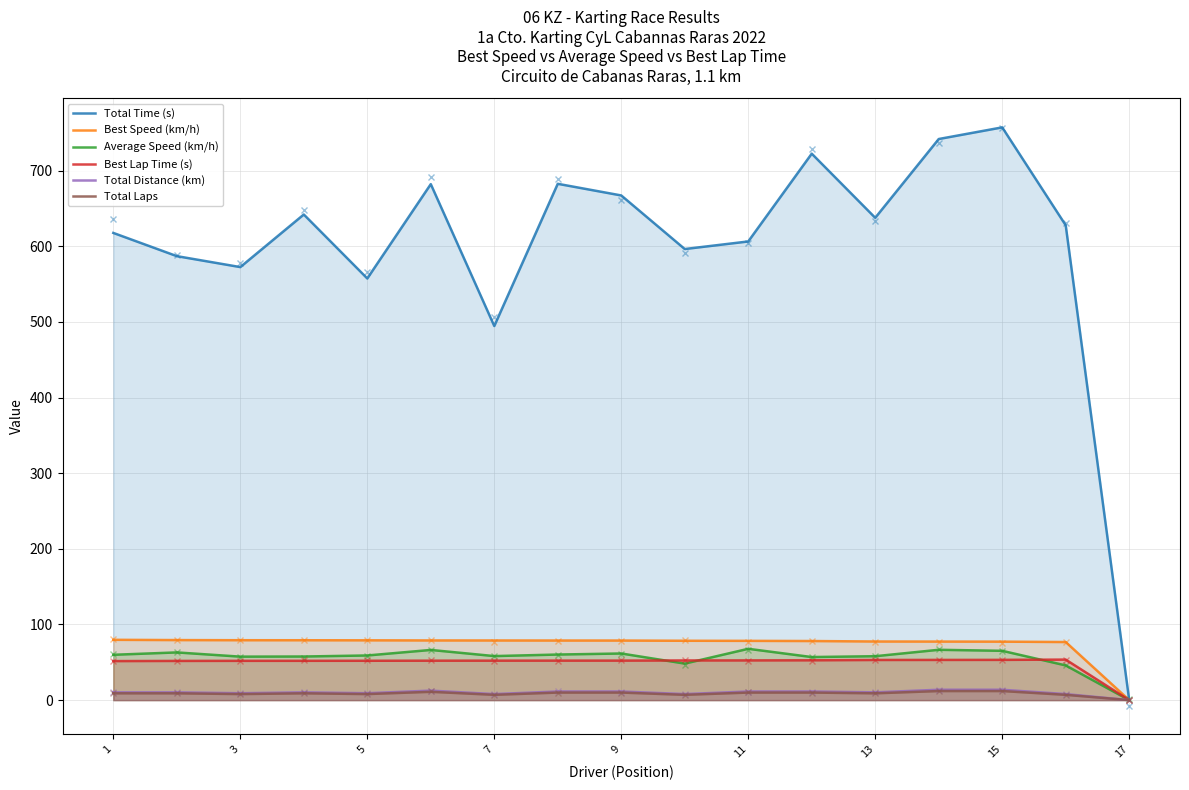

True or false: Total Distance (km) and Best Lap Time (s) intersect in this chart.

False